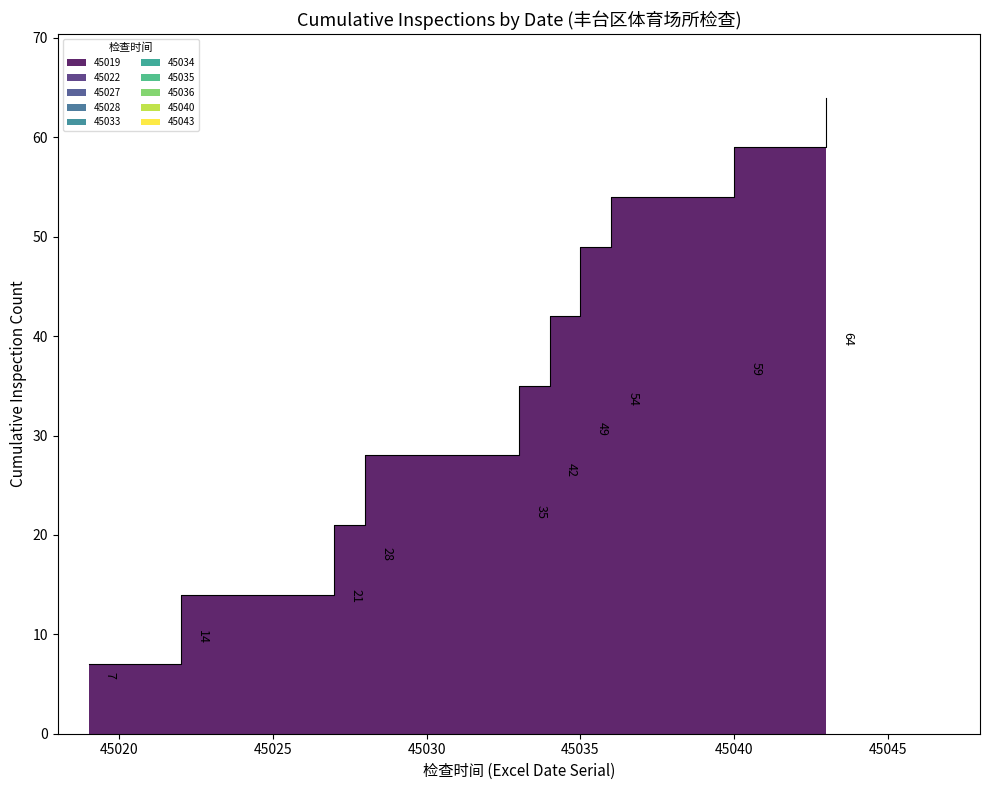

Rank the categories by value from lowest to highest.

45019, 45022, 45027, 45028, 45033, 45034, 45035, 45036, 45040, 45043